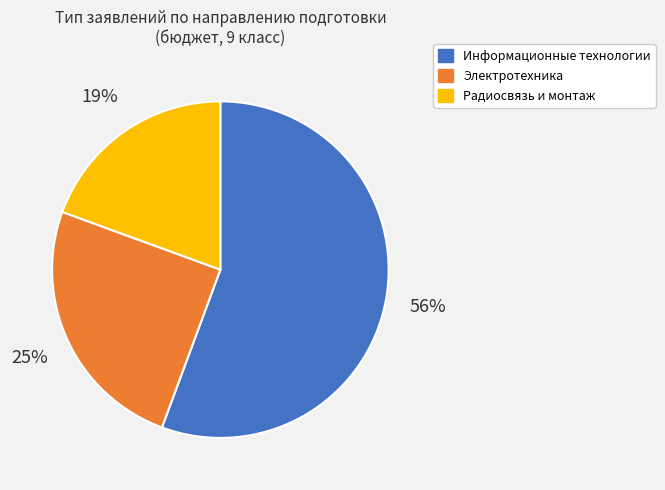

Does any single category account for the majority?

Yes